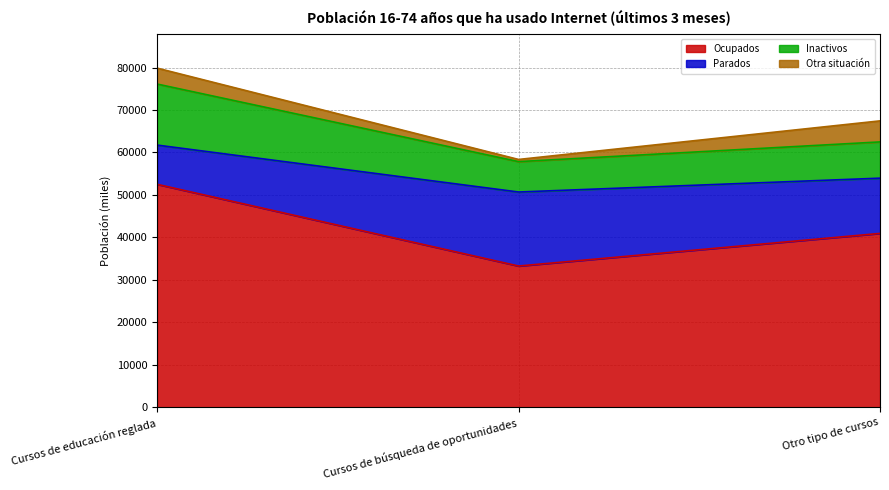

At how many categories does at least one series exceed 74557?

1